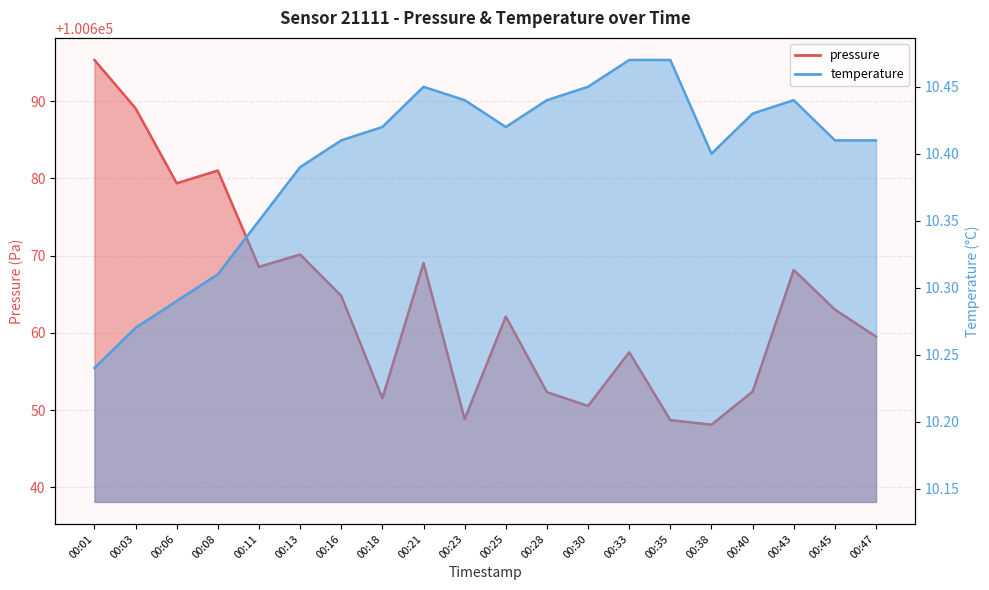

True or false: pressure has more than 0 interior local peaks.

True